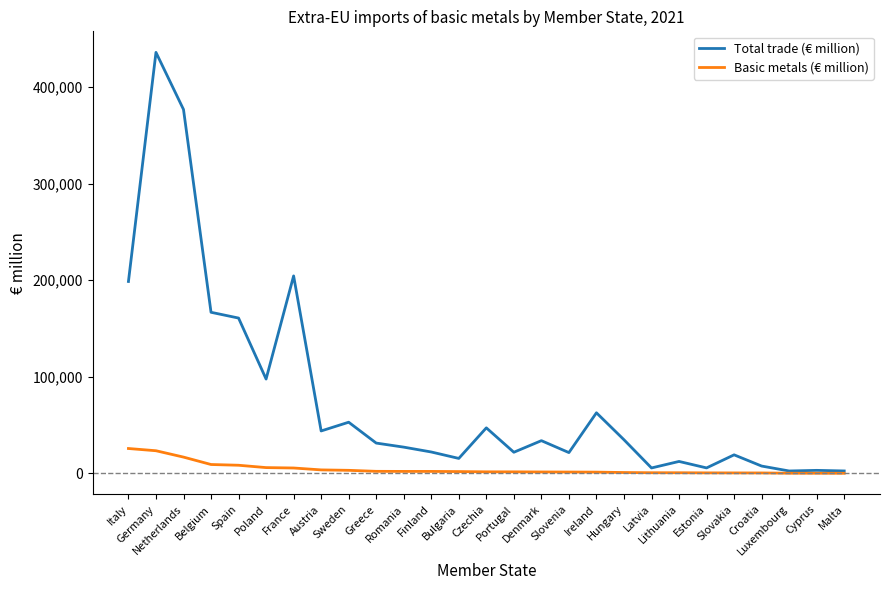

Read the Basic metals (€ million) value at Greece.

2050.0